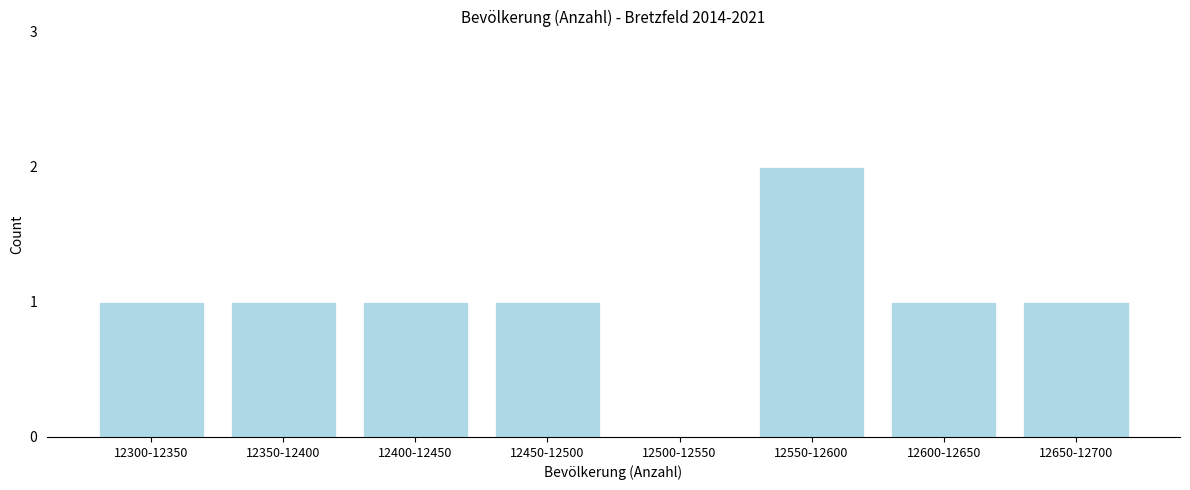

Reading left to right, what are all the values shown in this chart?

12300-12350=1	12350-12400=1	12400-12450=1	12450-12500=1	12500-12550=0	12550-12600=2	12600-12650=1	12650-12700=1